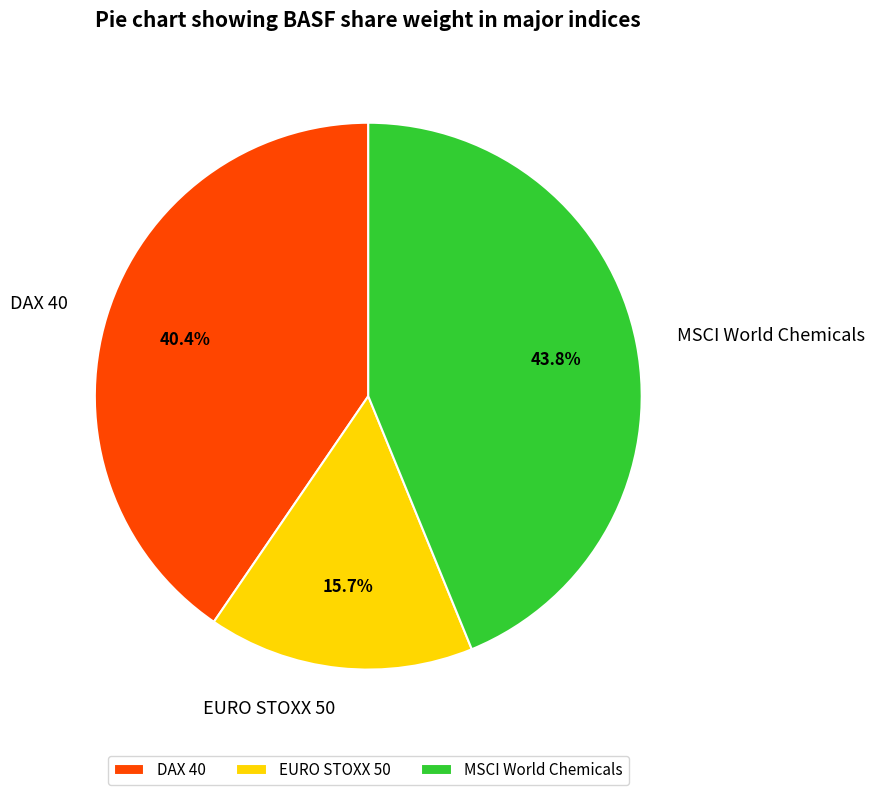

How much of the chart is everything except EURO STOXX 50?

84.3%